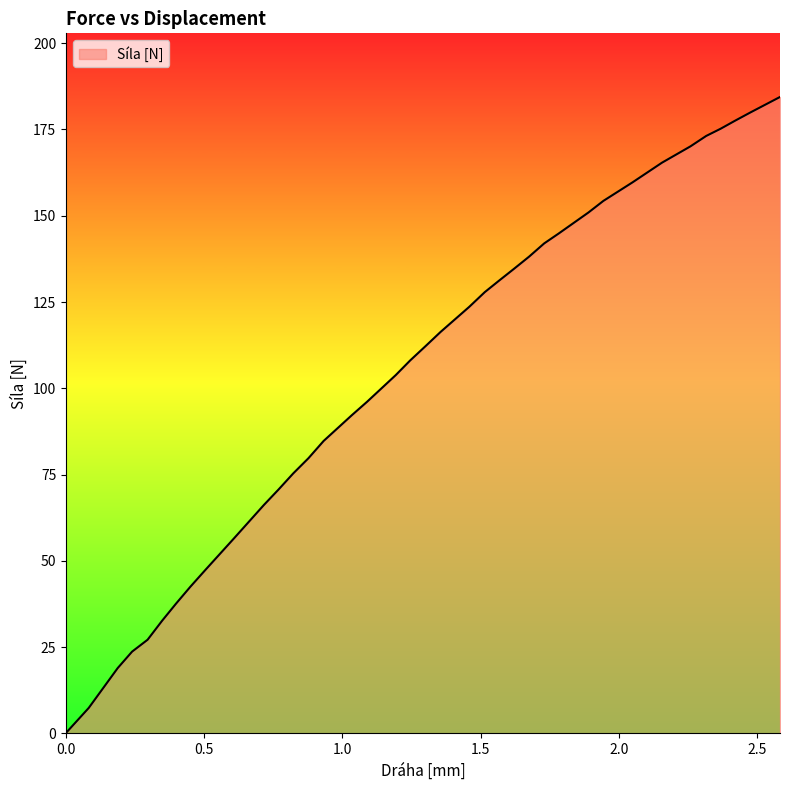

Reading left to right, extract all data points from this chart.

0.0=0.1	0.0=0.2	0.082=7.4	0.187=18.9	0.239=23.7	0.295=27.1	0.348=32.7	0.398=37.6	0.45=42.5	0.505=47.5	0.608=56.6	0.716=66.2	0.769=70.7	0.822=75.3	0.877=79.8	0.932=84.8	1.034=92.2	1.089=96.1	1.193=103.8	1.245=108.1	1.302=112.3	1.355=116.3	1.459=123.6	1.515=127.9	1.567=131.2	1.62=134.6	1.675=138.1	1.73=142.0	1.782=144.8	1.89=150.9	1.944=154.3	1.996=157.0	2.05=159.7	2.156=165.4	2.259=170.1	2.316=173.1	2.368=175.2	2.421=177.6	2.476=179.9	2.583=184.4